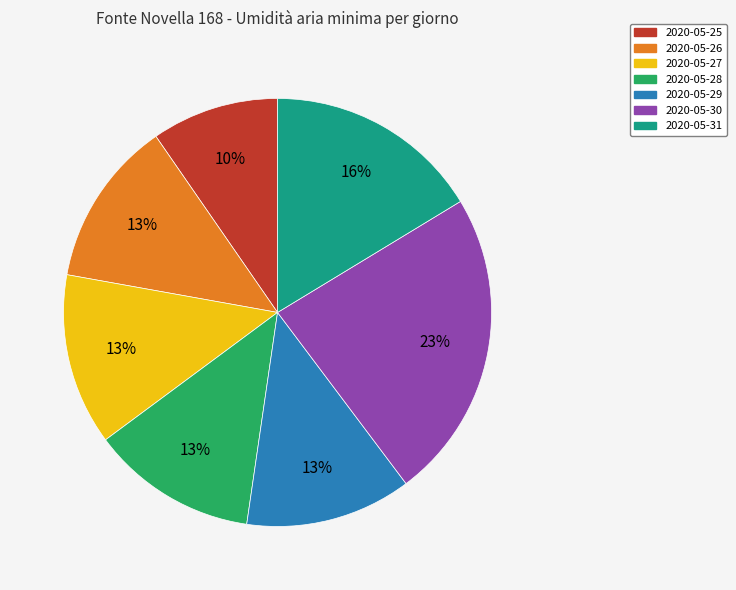

What percentage is the 2020-05-30 slice, to the nearest percent?

23%